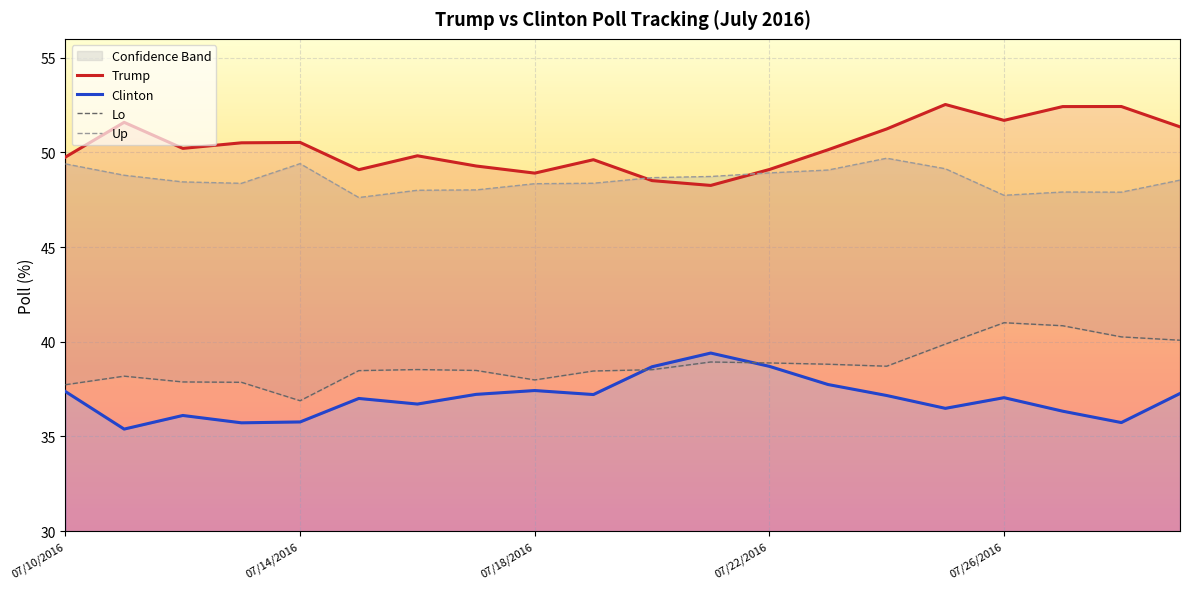

Read the Trump value at 07/10/2016.

49.8